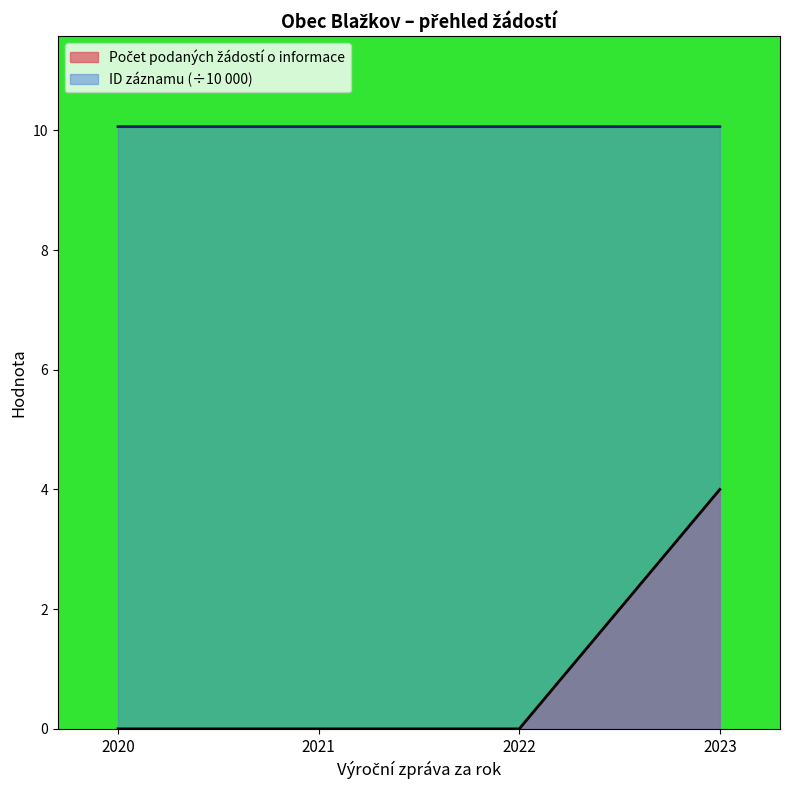

True or false: ID záznamu has a value of 10.1 at 2023.

True